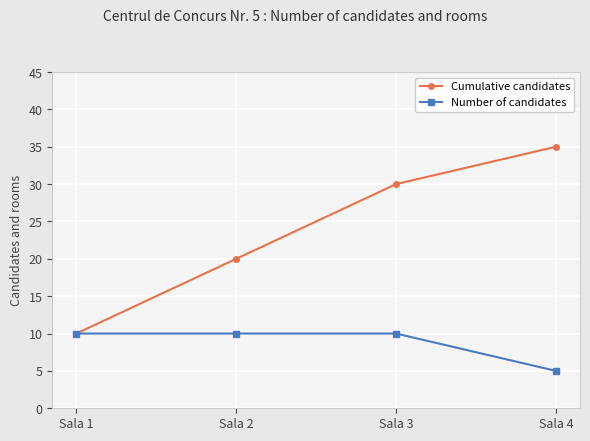

How many data points in Cumulative candidates are less than 30?

2